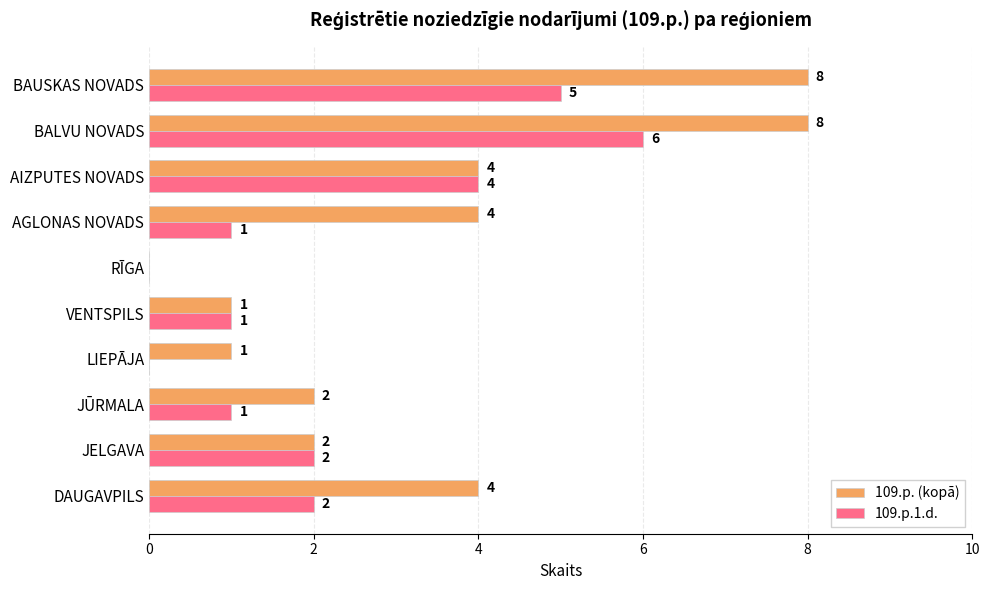

What is the highest value of the 109.p.1.d. series?

6